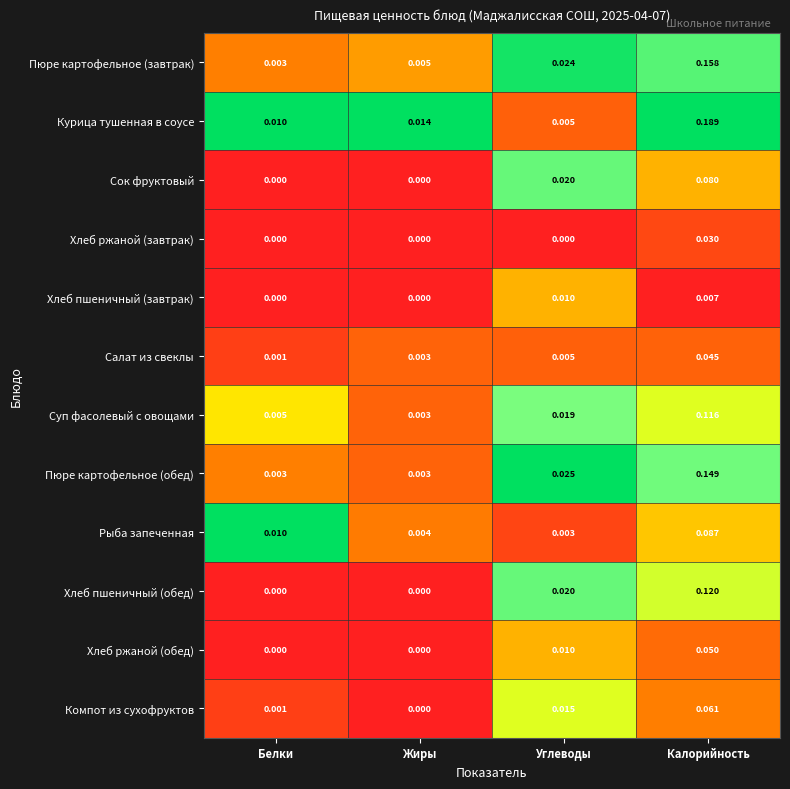

List the labels in order of Салат из свеклы value, smallest first.

Белки, Жиры, Углеводы, Калорийность